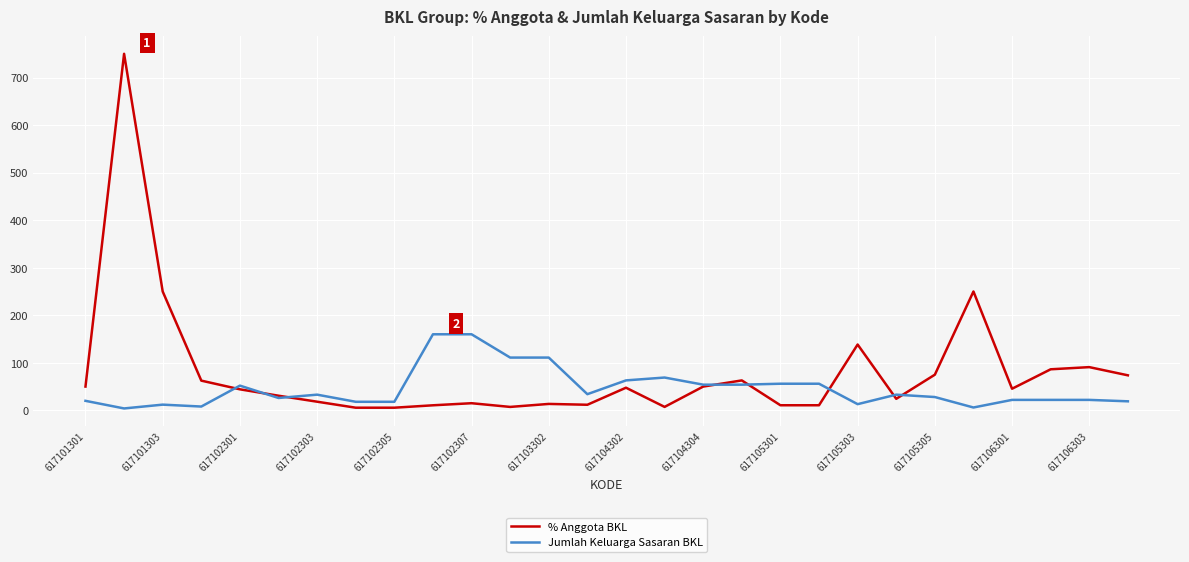

Which series has the largest total across all categories?

% Anggota BKL